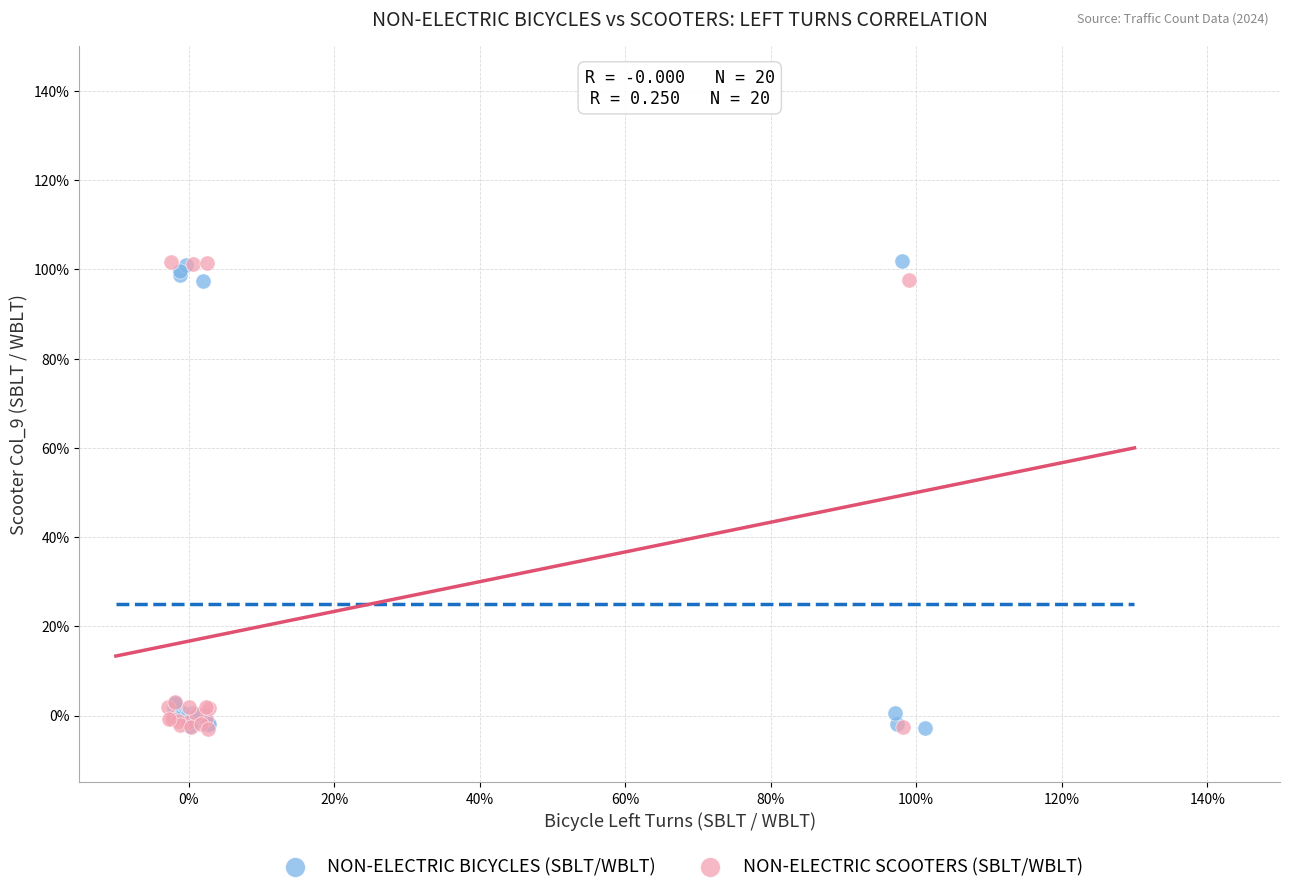

What are all the series names shown in the legend?

NON-ELECTRIC BICYCLES (SBLT/WBLT), NON-ELECTRIC SCOOTERS (SBLT/WBLT)